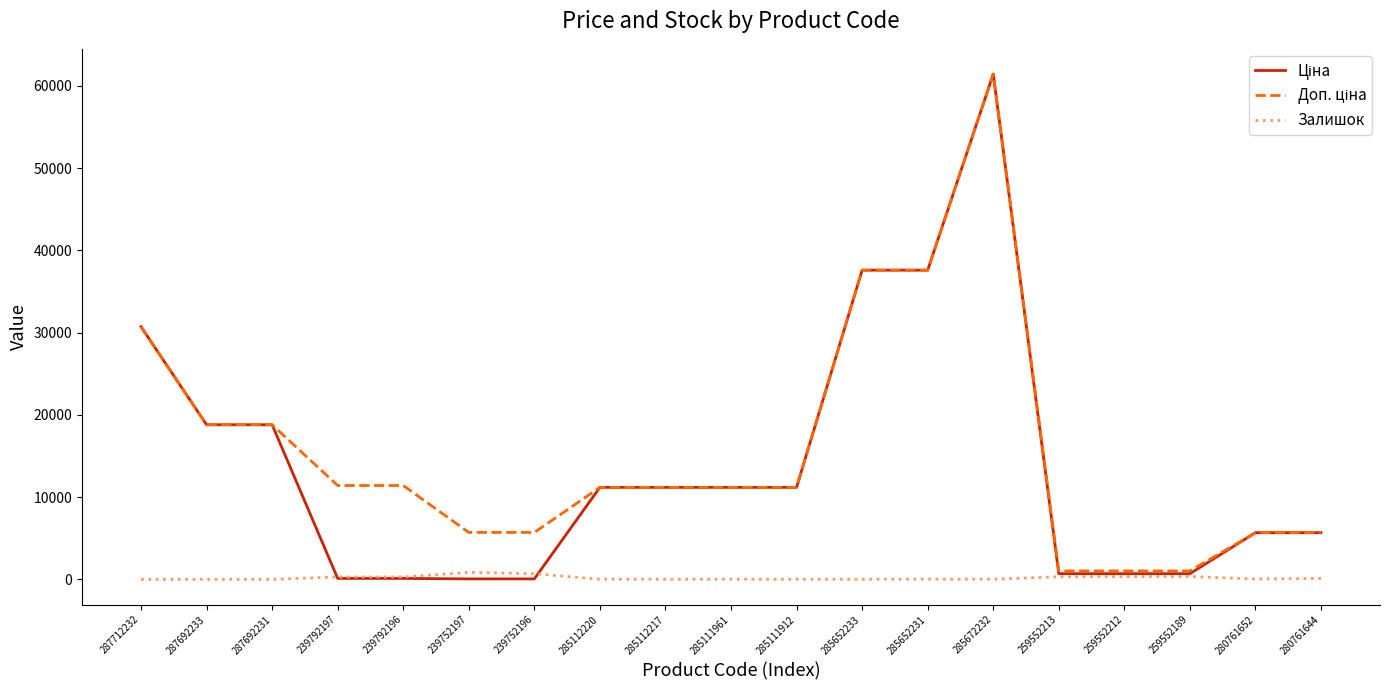

True or false: Залишок has a value of 0.0 at 287712232.

True